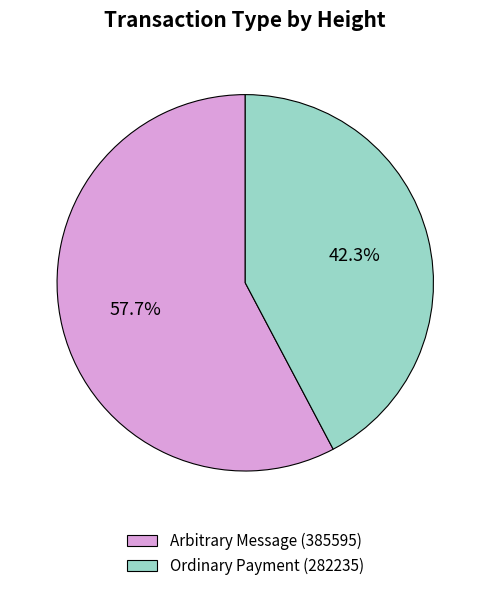

Which has a higher value, Arbitrary Message (385595) or Ordinary Payment (282235)?

Arbitrary Message (385595)